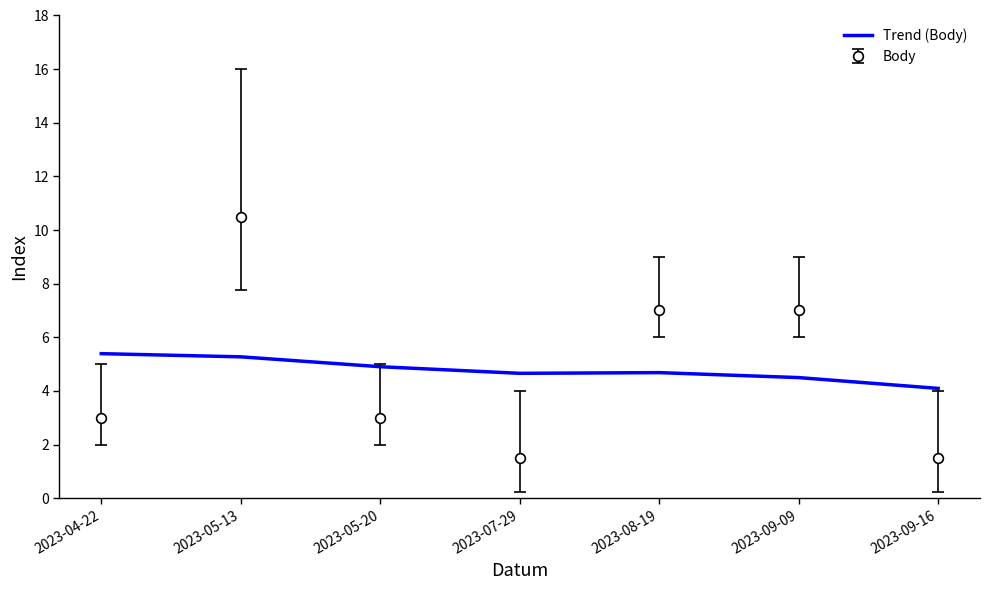

What position from the right is 2023-07-29?

4